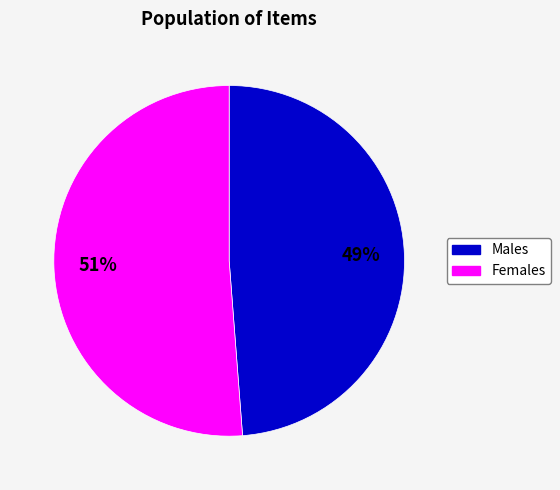

To the nearest percent, what is the difference between the largest and smallest slice percentages?

2%